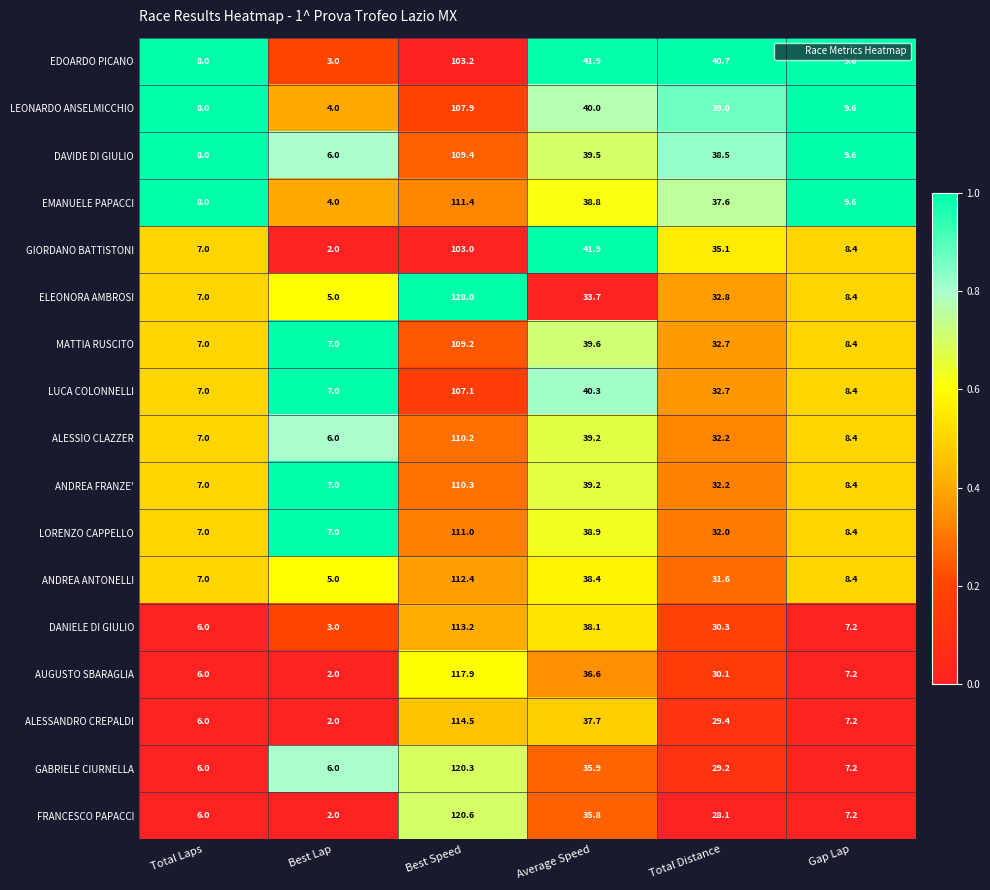

What value does the FRANCESCO PAPACCI series have at Total Distance?

28.1